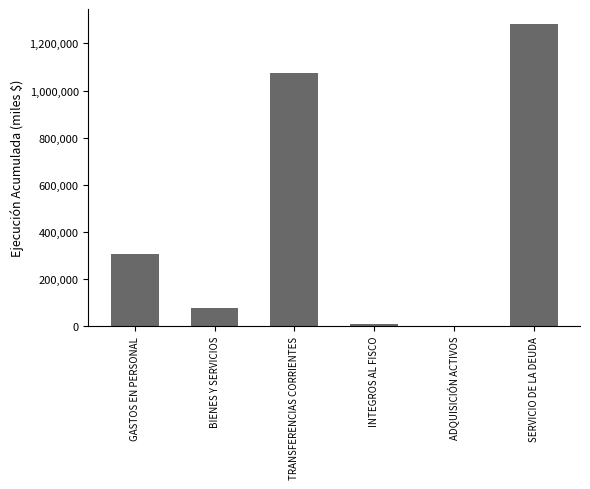

What is the greatest value displayed?

1282009